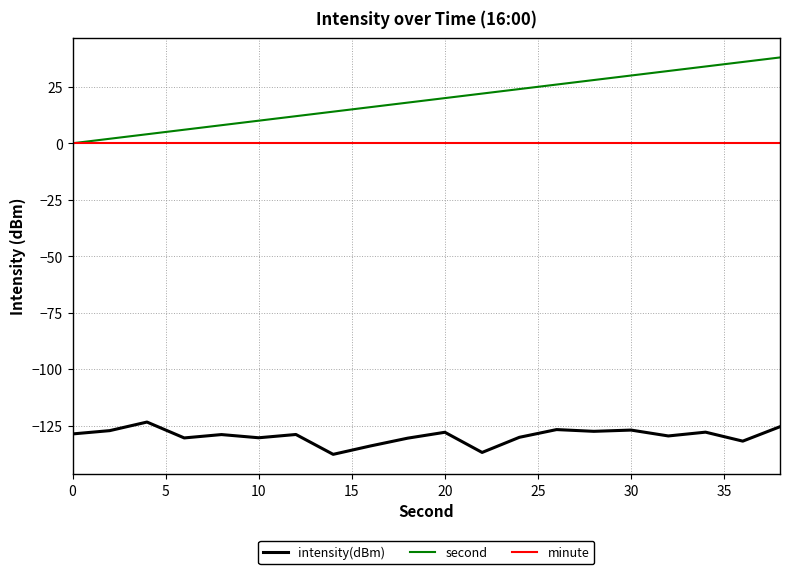

Which series has the widest spread of values?

second